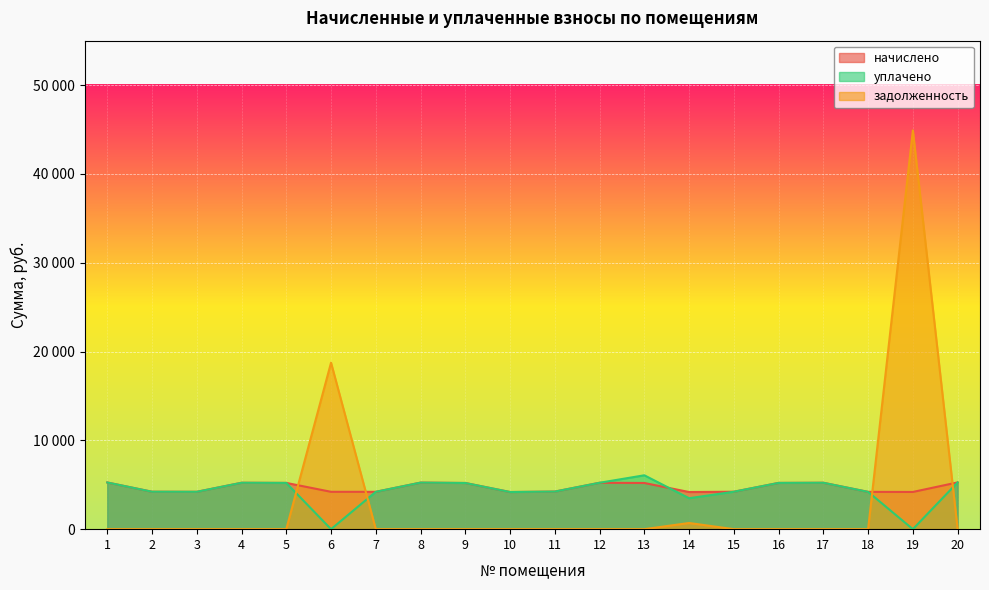

Count the number of categories in the chart.

20